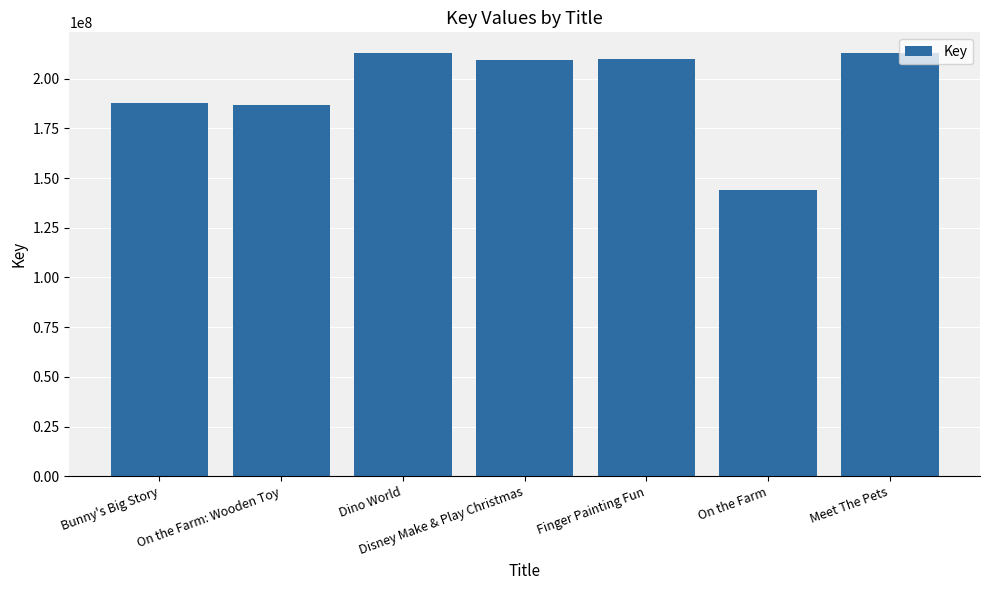

Between Bunny's Big Story and On the Farm, which is larger?

Bunny's Big Story